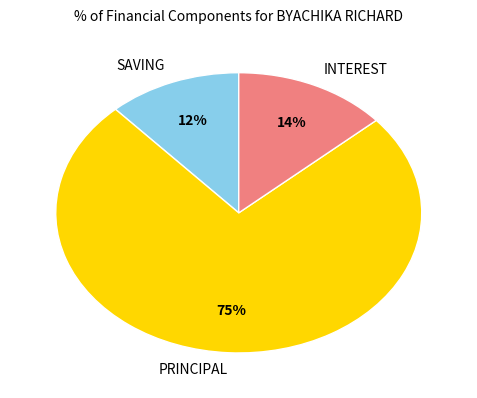

Is it true that INTEREST is 21% of the pie?

False